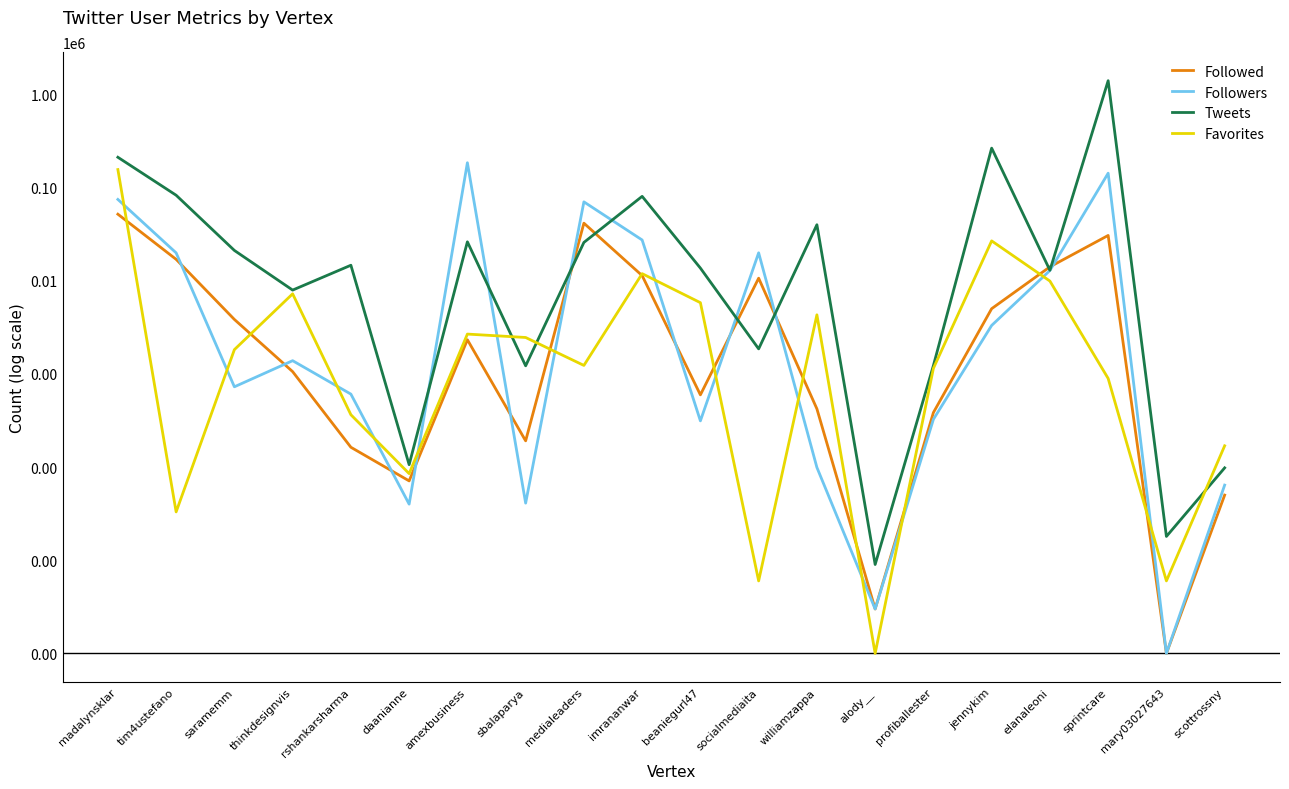

Which series changed the most between madalynsklar and scottrossny?

Tweets